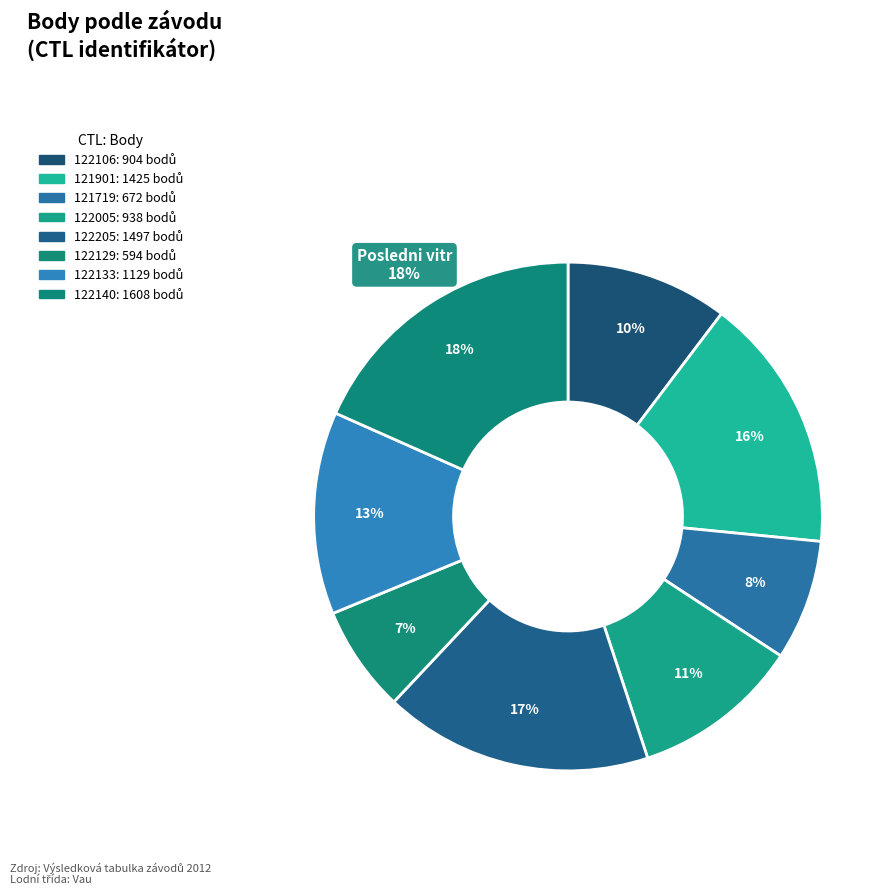

How many segments does this pie chart have?

8